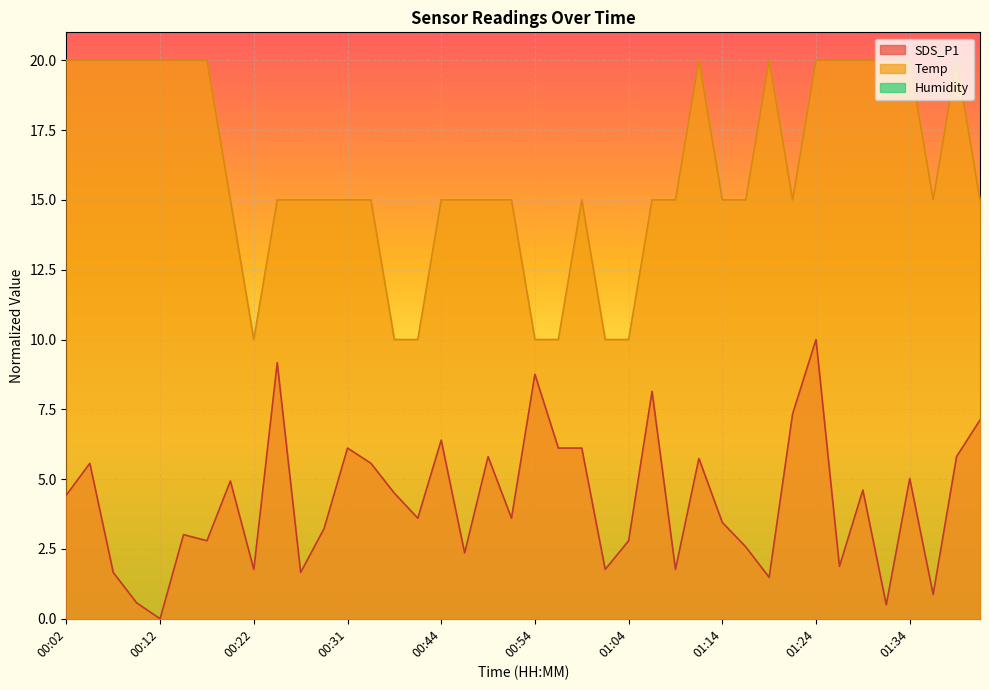

List the labels in order of Temp value, largest first.

00:02, 00:04, 00:07, 00:09, 00:12, 00:14, 00:17, 01:12, 01:19, 01:24, 01:27, 01:29, 01:31, 01:34, 01:39, 00:19, 00:24, 00:27, 00:29, 00:31, 00:34, 00:44, 00:47, 00:49, 00:52, 00:59, 01:07, 01:09, 01:14, 01:17, 01:22, 01:36, 01:41, 00:22, 00:36, 00:39, 00:54, 00:57, 01:02, 01:04